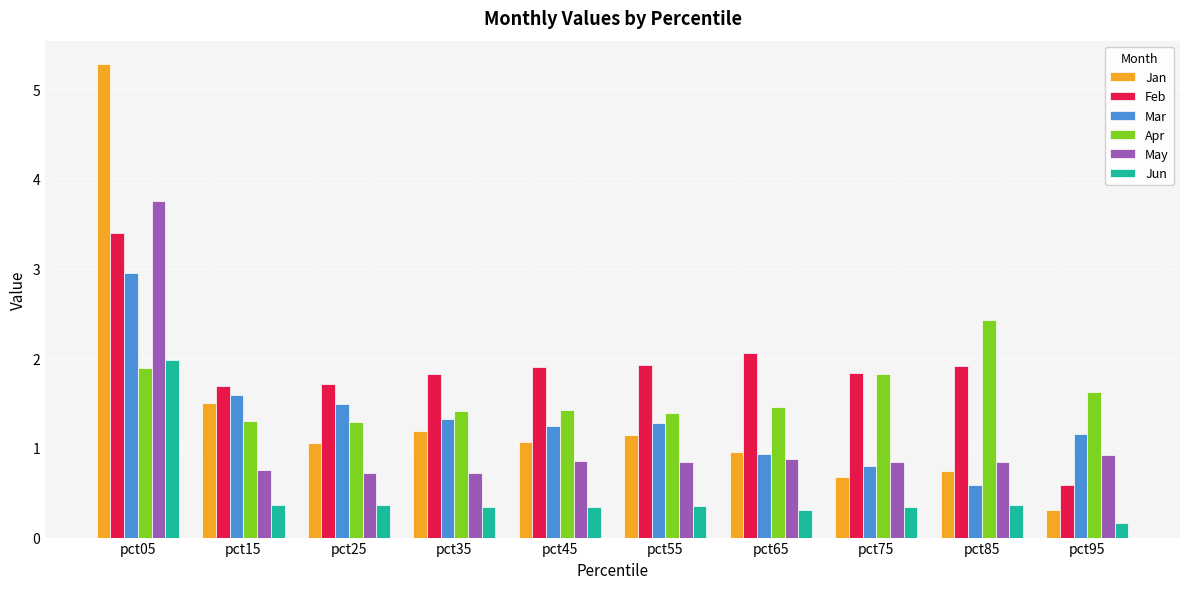

What is the difference between the highest and lowest values at pct45?

1.6